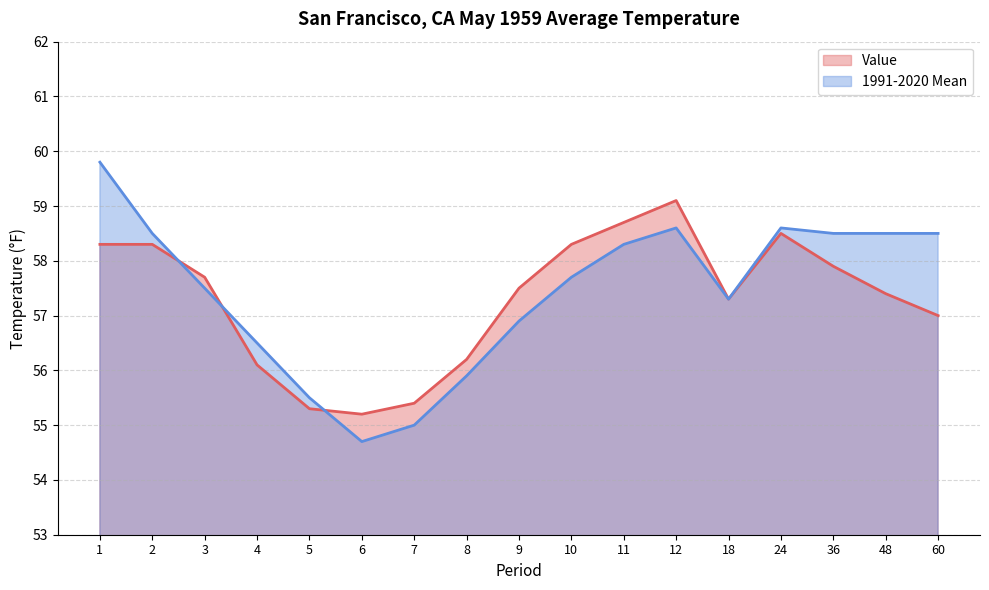

Rank the series by their maximum value, from highest to lowest.

1991-2020 Mean, Value